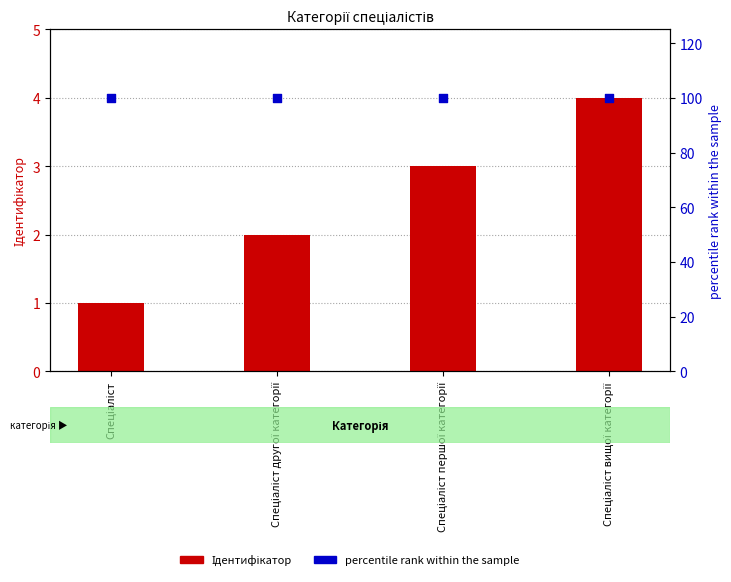

Is the value of Ідентифікатор at Спеціаліст другої категорії greater than the value of percentile rank within the sample at Спеціаліст?

No